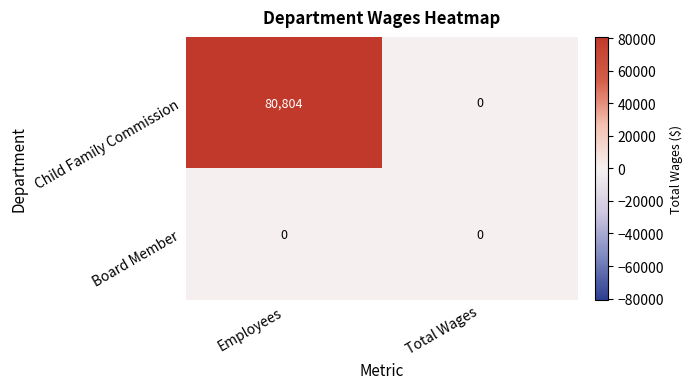

How many series are shown in this chart?

2